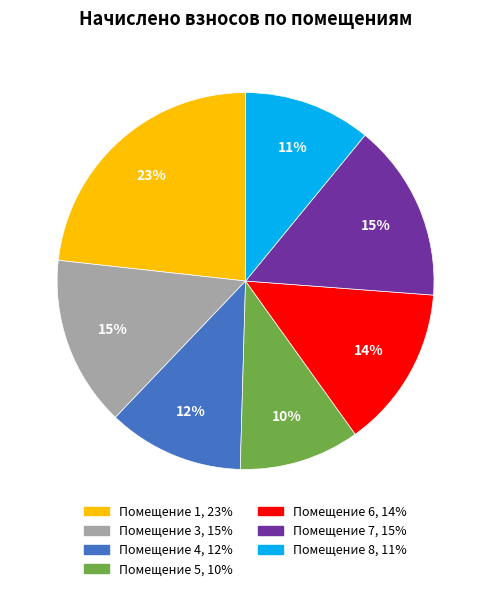

To the nearest percent, what is the difference between the largest and smallest slice percentages?

13%